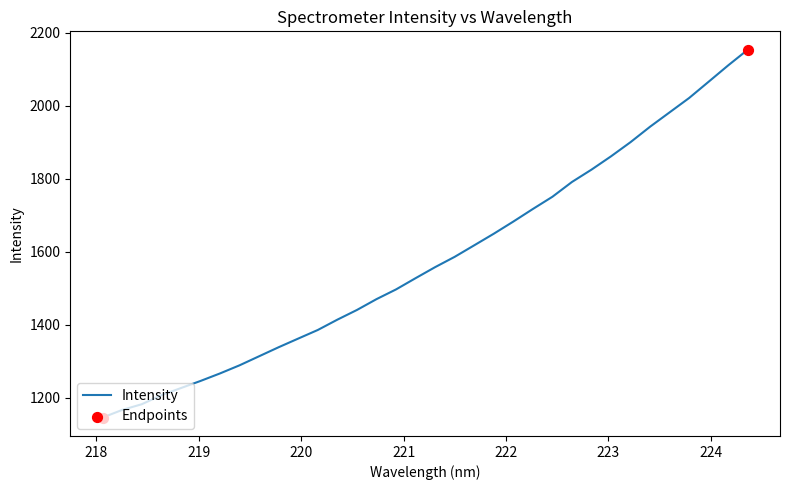

What is the maximum value shown in the chart?

2153.3